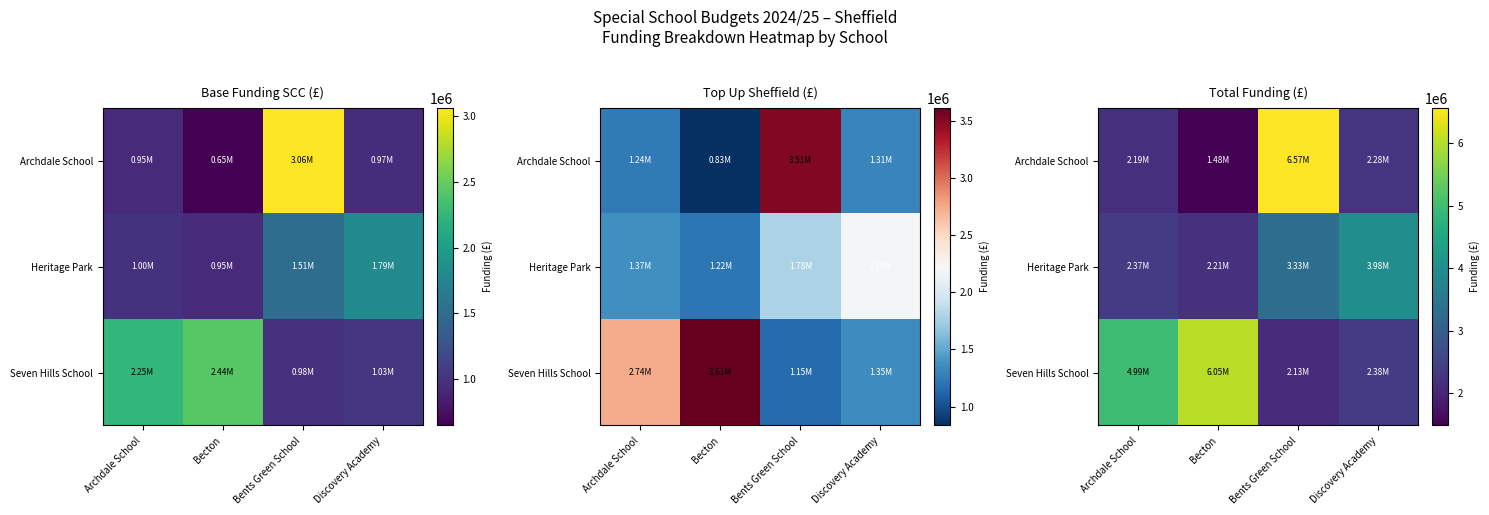

Rank the series by their maximum value, from lowest to highest.

Heritage Park, Seven Hills School, Archdale School